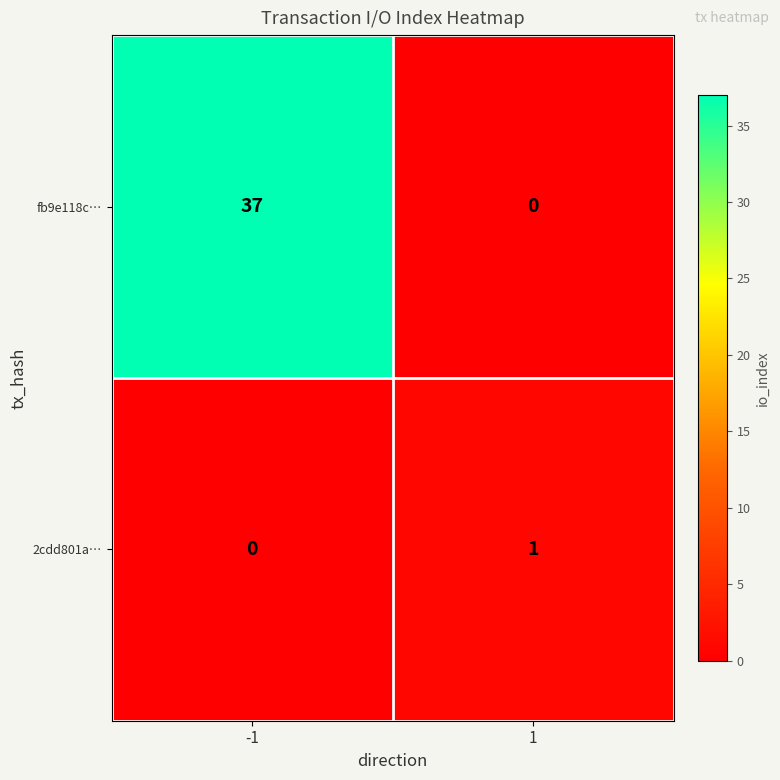

Count the number of categories in the chart.

2